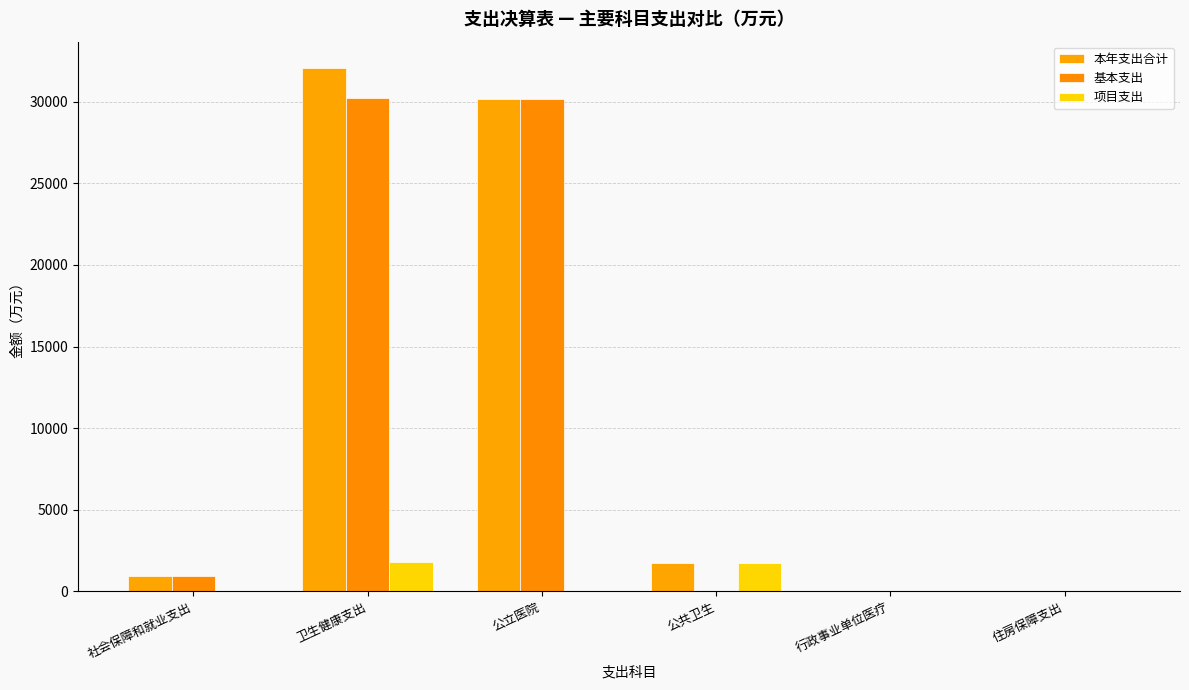

What value does the 项目支出 series have at 公共卫生?

1740.9